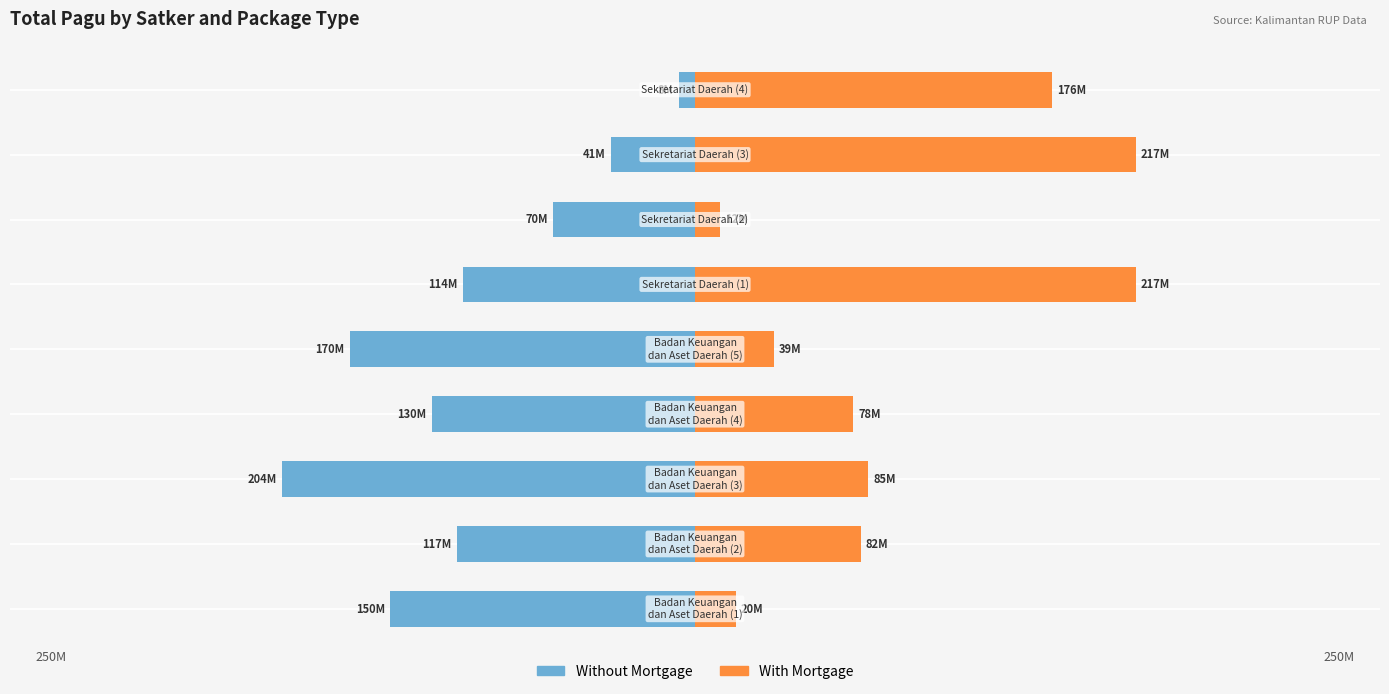

How many data points in With Mortgage are less than 81600000?

4